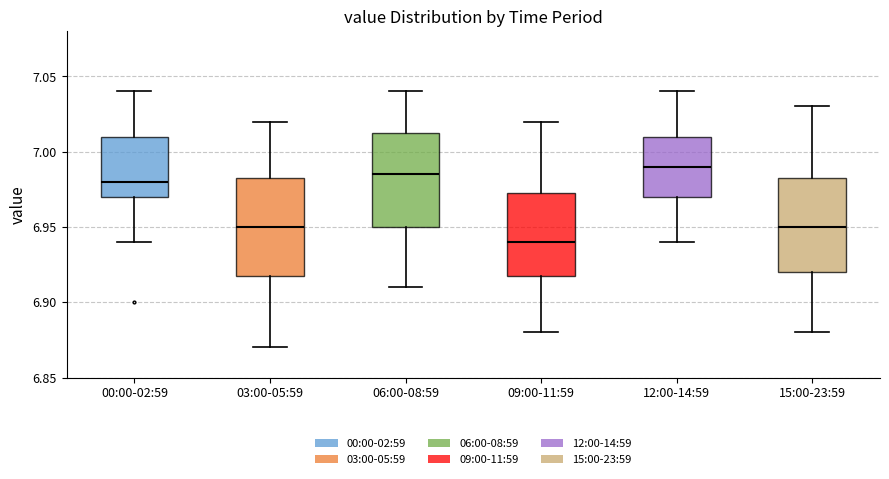

Reading left to right, transcribe this box plot: for each box, give where its median line is, the range the box spans, and where its two whiskers end, as read against the y-axis. The values are not printed on the chart, so give them approximately, as read against the axis.

00:00-02:59: median 6.980, box 6.970 to 7.010, whiskers 6.940 to 7.040
03:00-05:59: median 6.950, box 6.920 to 6.985, whiskers 6.870 to 7.020
06:00-08:59: median 6.985, box 6.950 to 7.015, whiskers 6.910 to 7.040
09:00-11:59: median 6.940, box 6.920 to 6.975, whiskers 6.880 to 7.020
12:00-14:59: median 6.990, box 6.970 to 7.010, whiskers 6.940 to 7.040
15:00-23:59: median 6.950, box 6.920 to 6.985, whiskers 6.880 to 7.030